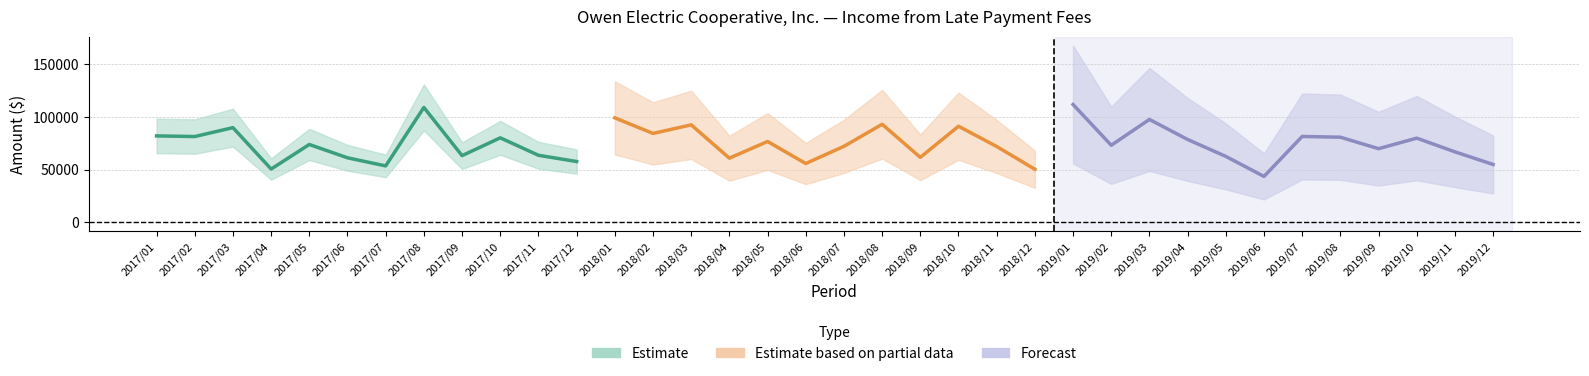

What is the minimum value for Estimate?

50668